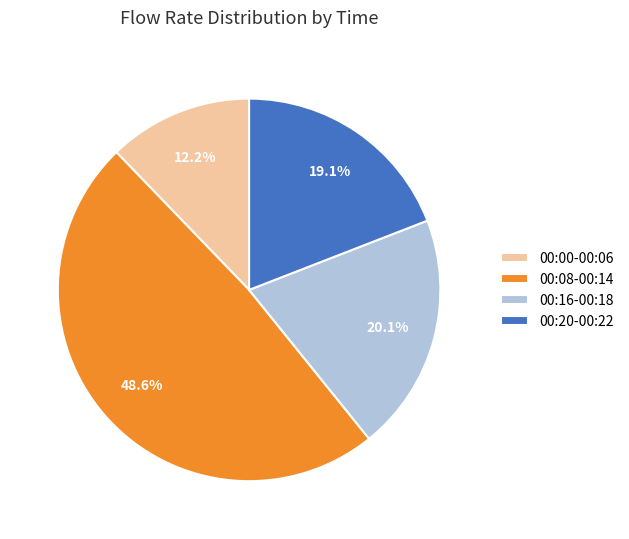

How many segments does this pie chart have?

4